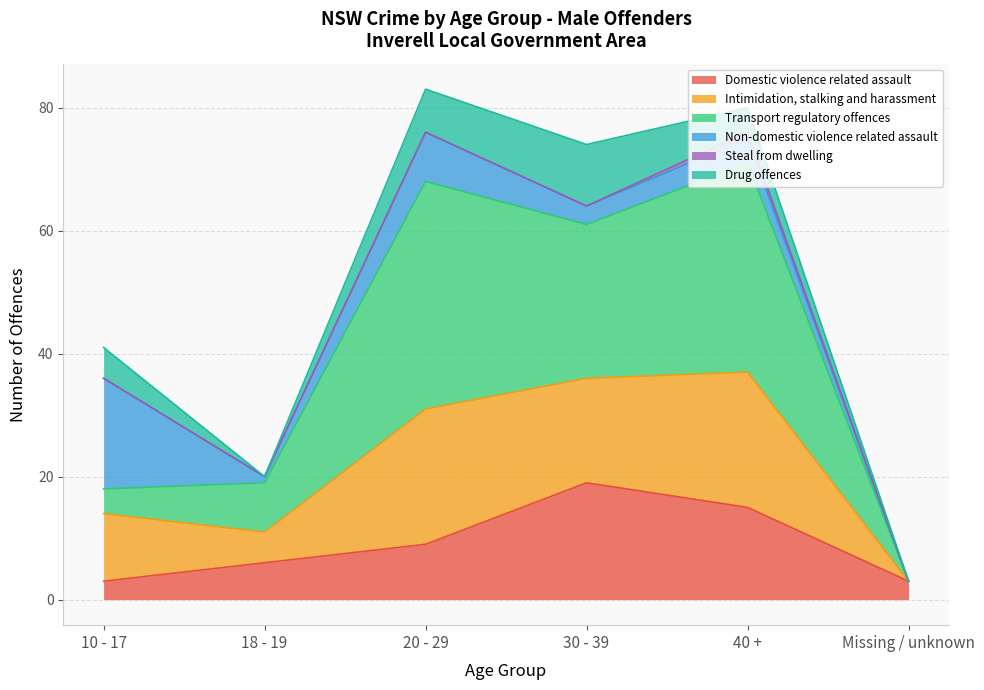

What is the total value across all series at 20 - 29?

83